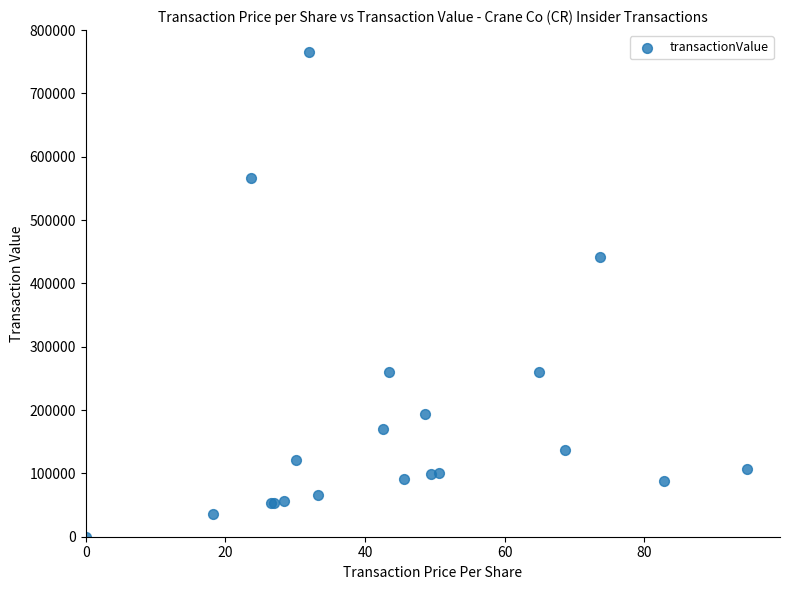

What Y value in the scatter plot is closest to 382400?

442384